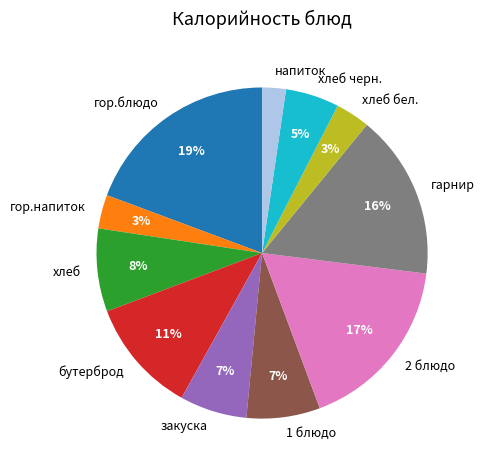

Combined, do хлеб and 2 блюдо account for over 50%?

No